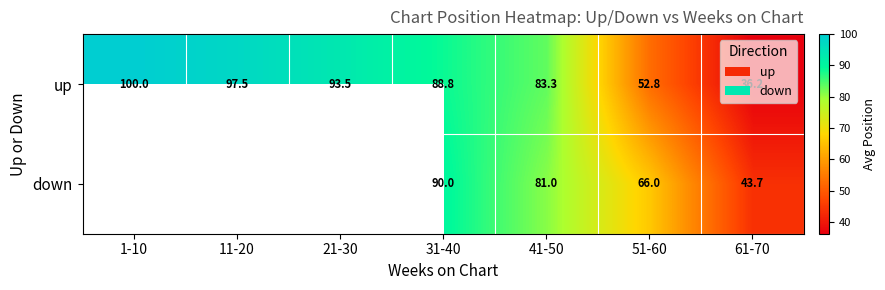

At which label does up first exceed 88?

1-10